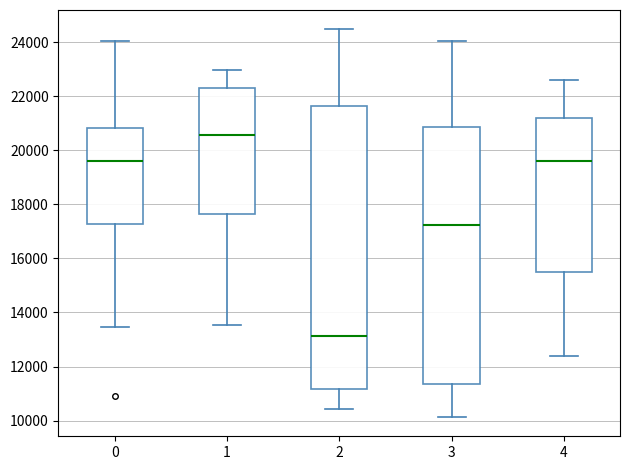

Reading left to right, transcribe this box plot: for each box, give where its median line is, the range the box spans, and where its two whiskers end, as read against the y-axis. The values are not printed on the chart, so give them approximately, as read against the axis.

0: median 19600, box 17200 to 20800, whiskers 13400 to 24000
1: median 20600, box 17600 to 22400, whiskers 13600 to 23000
2: median 13200, box 11200 to 21600, whiskers 10400 to 24400
3: median 17200, box 11400 to 20800, whiskers 10200 to 24000
4: median 19600, box 15600 to 21200, whiskers 12400 to 22600